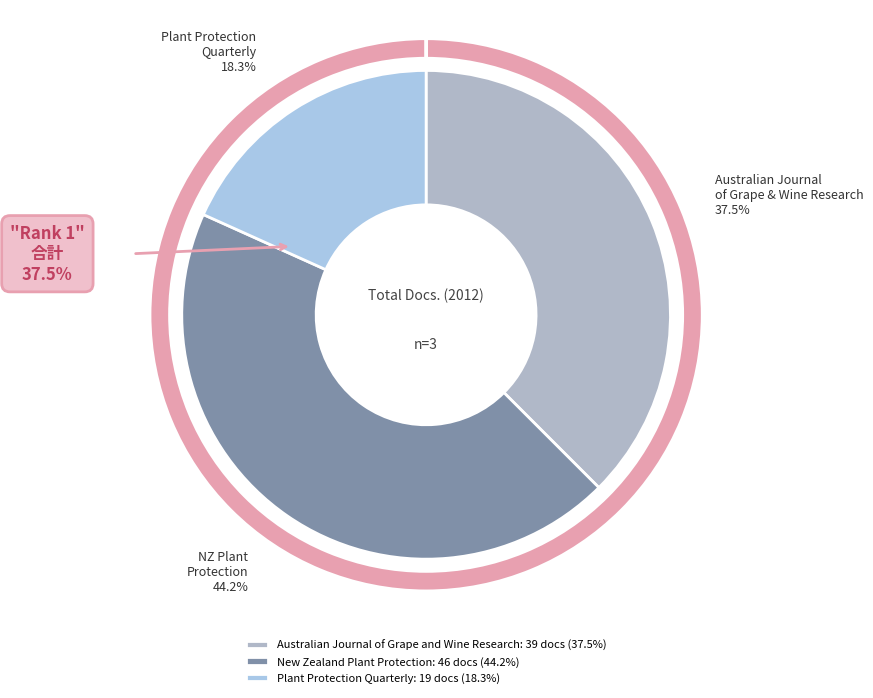

Rank the categories by value from lowest to highest.

Plant Protection Quarterly, Australian Journal of Grape and Wine Research, New Zealand Plant Protection